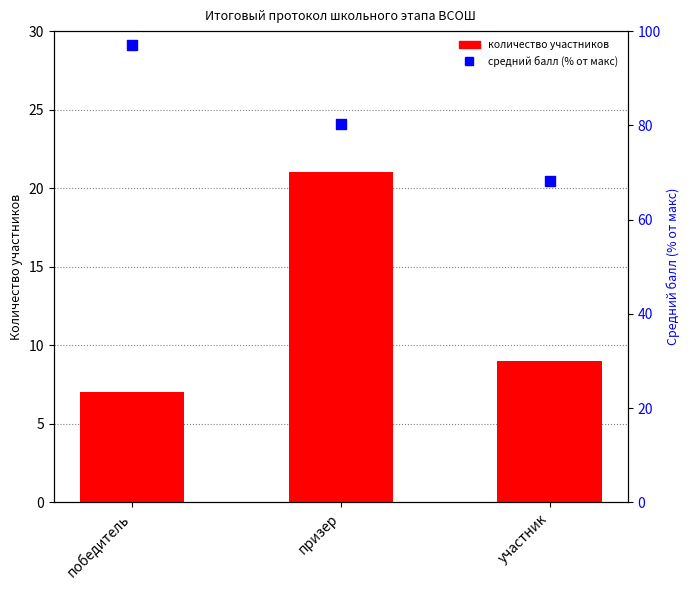

Which series has the widest spread of Y values?

средний балл (% от макс)